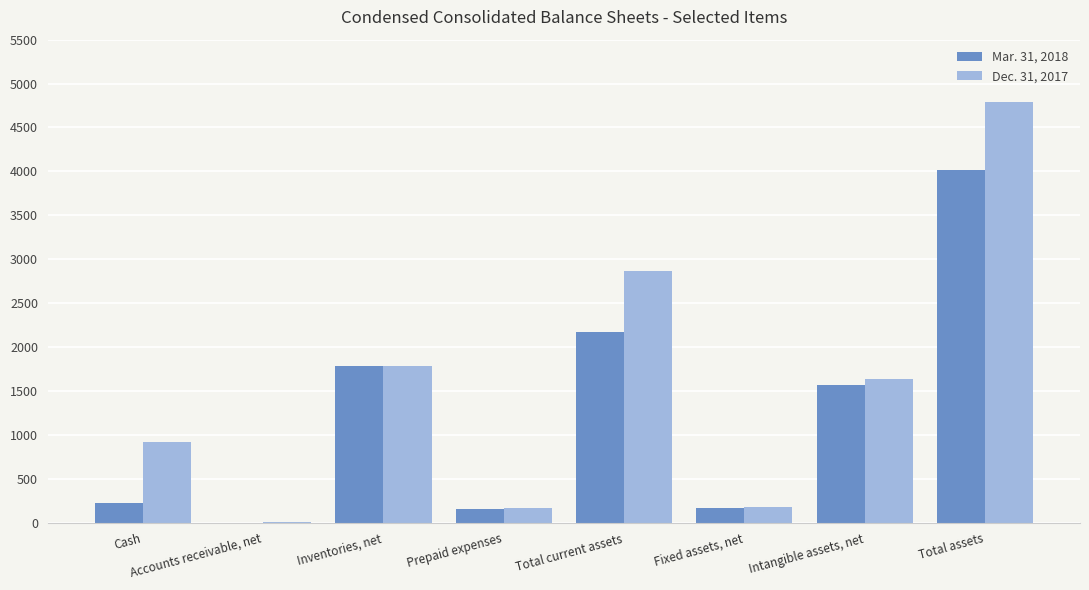

What is the approximate value of Mar. 31, 2018 at Cash?

230